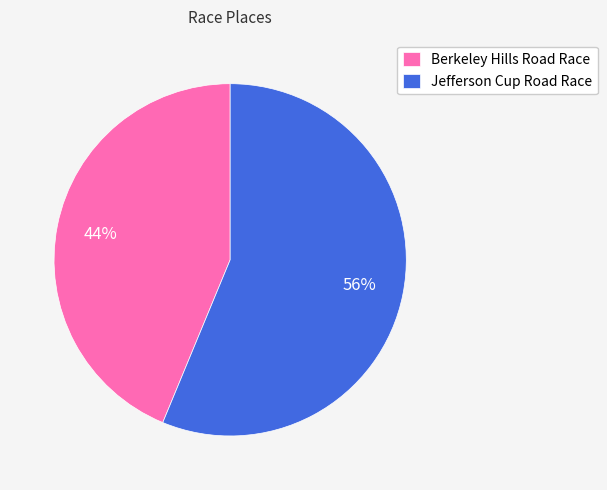

The Jefferson Cup Road Race slice represents 44% of the pie. True or false?

False